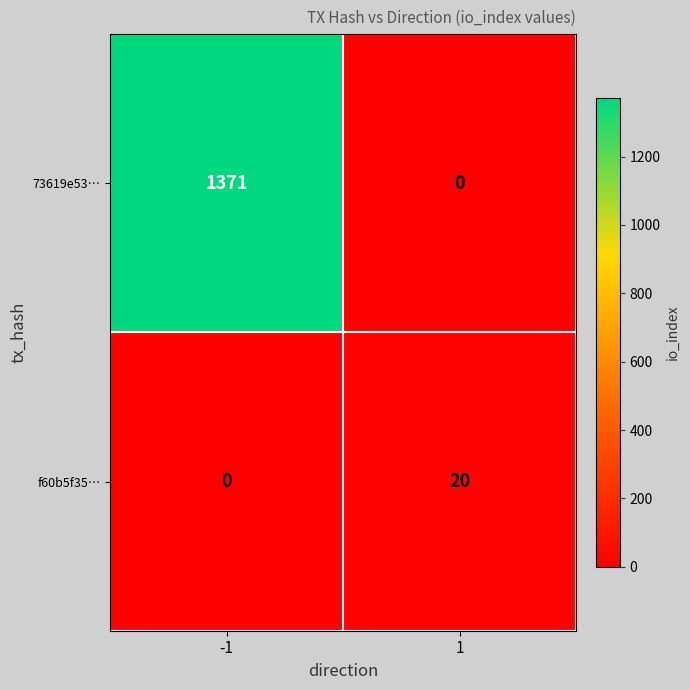

What value does the f60b5f35… series have at 1, to the nearest 10?

20